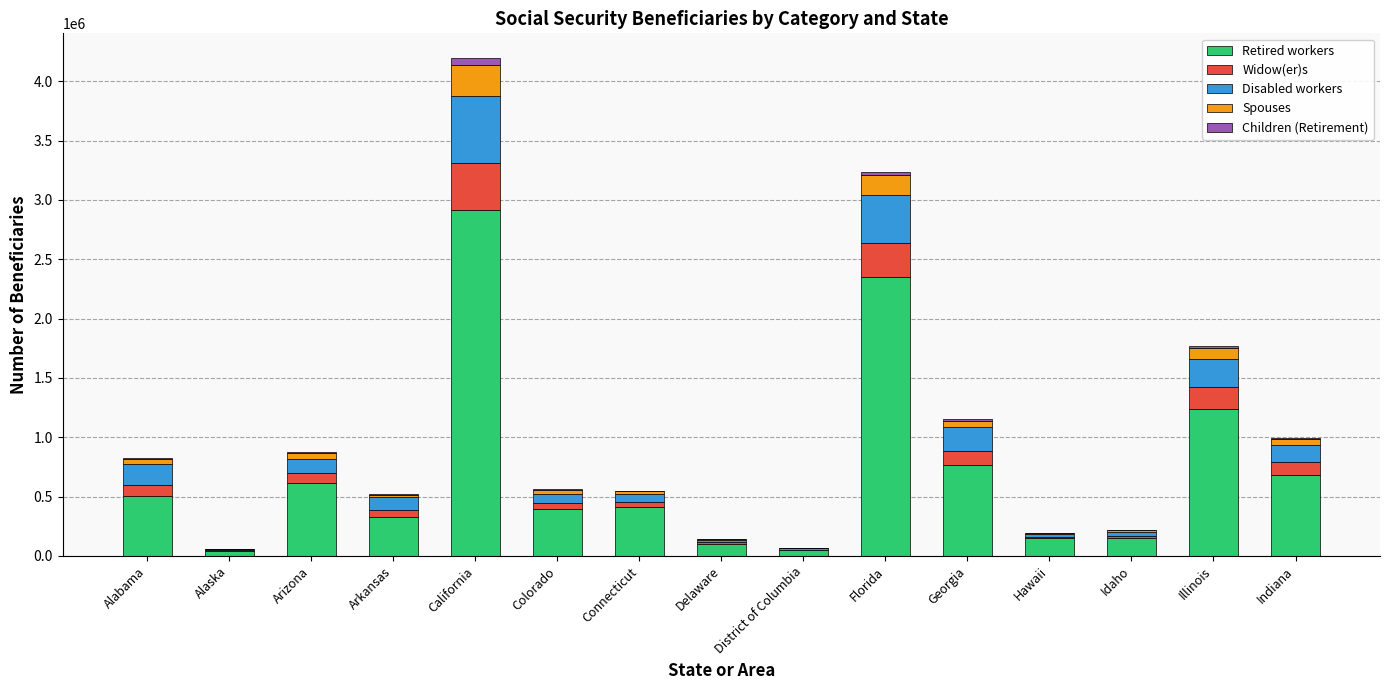

At which label does Retired workers reach its peak?

California